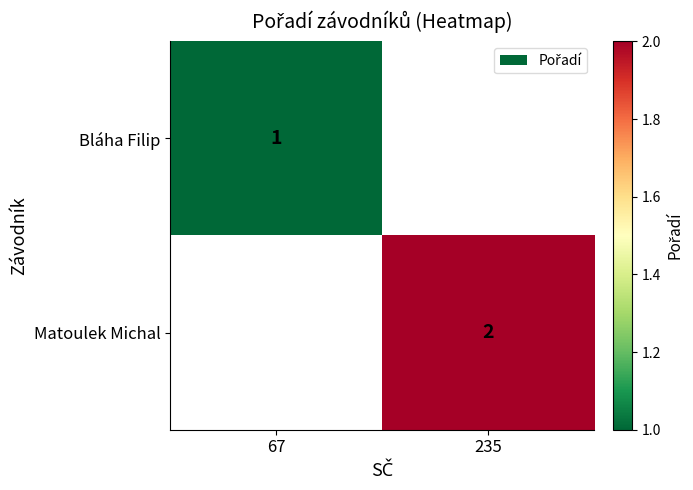

Is the value of Matoulek Michal at 235 greater than the value of Bláha Filip at 67?

Yes